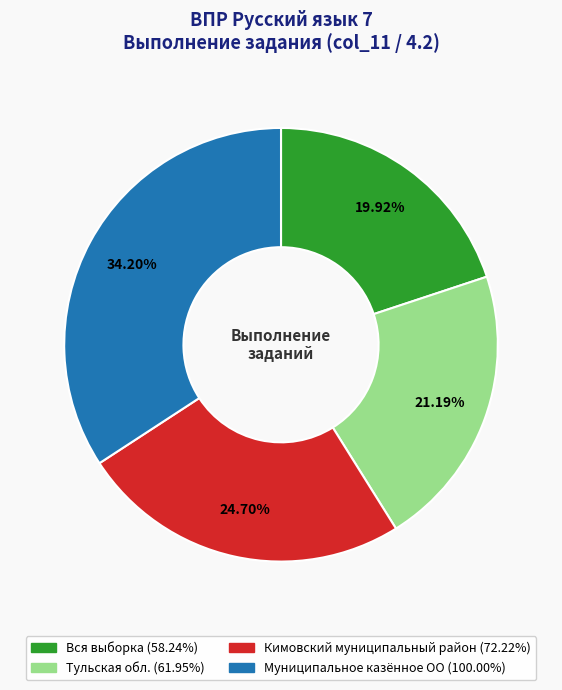

How much of the chart is everything except Вся выборка?

80.1%